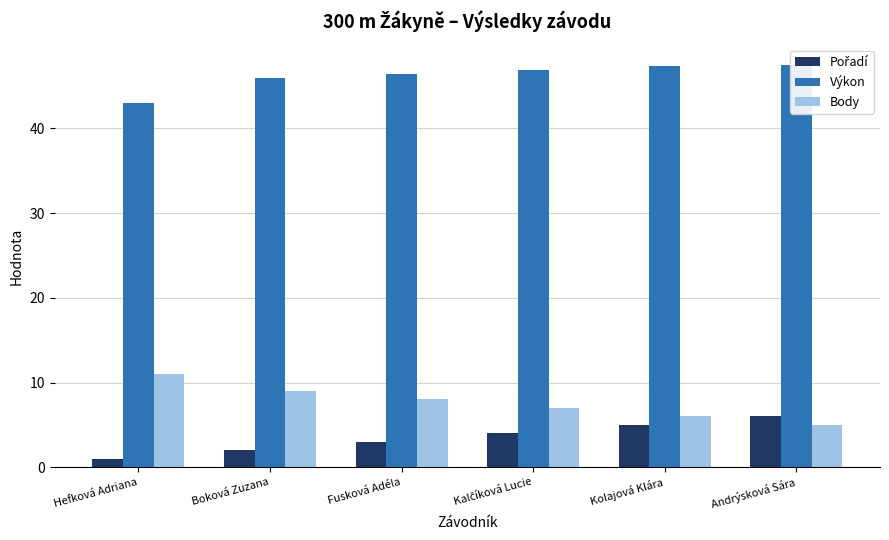

What is the total value across all series at Andrýsková Sára?

58.5